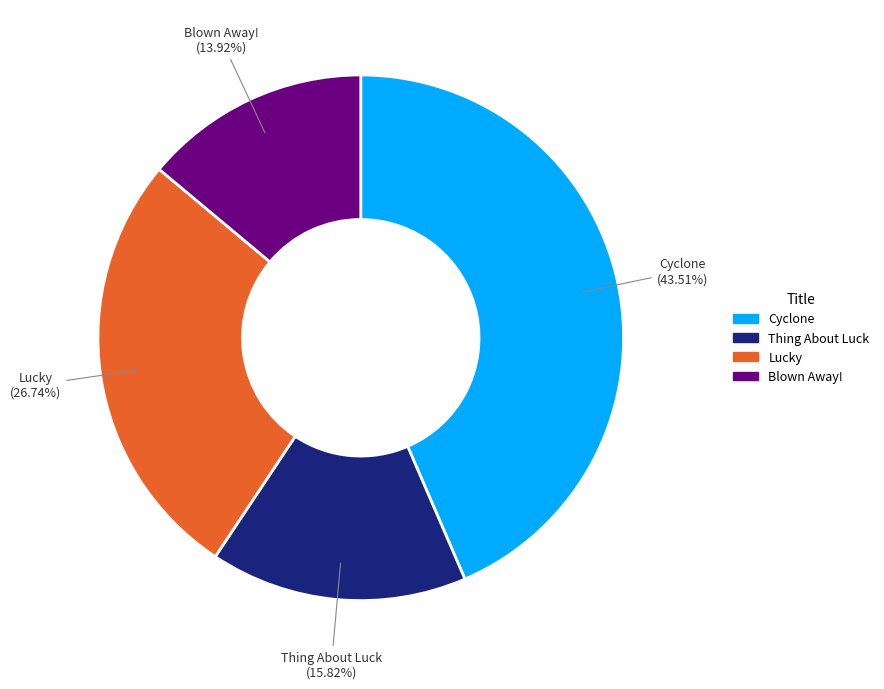

To the nearest percent, what percentage of the pie is Cyclone?

44%